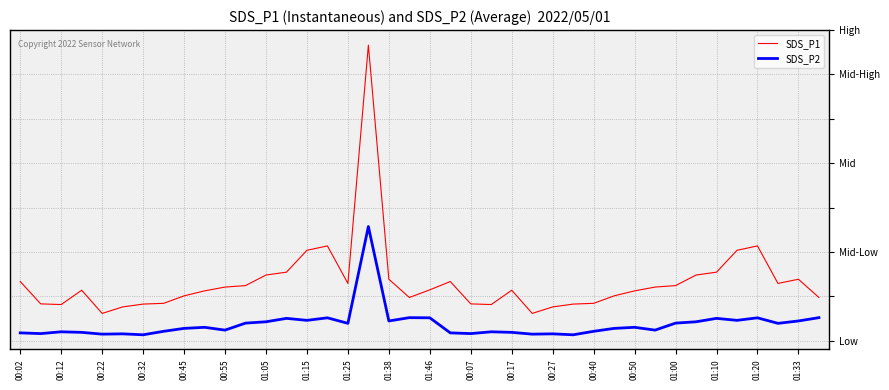

Is this an area chart (filled region under the line)?

No